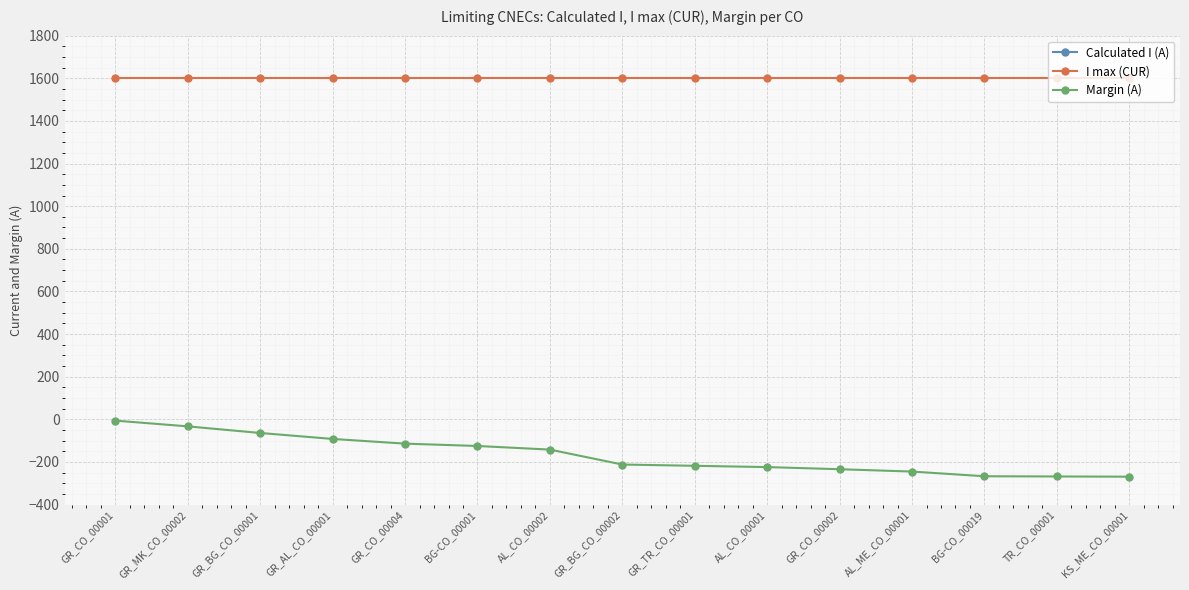

The I max (CUR) series shows 1007 at GR_TR_CO_00001. True or false?

False